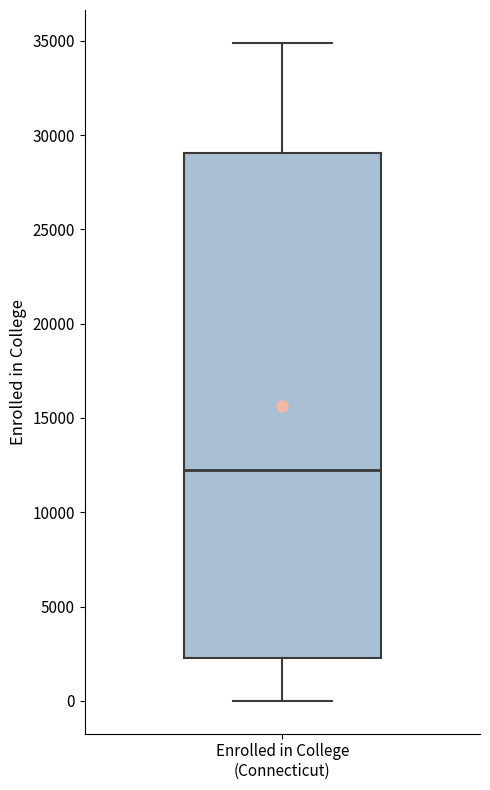

Read this box plot against the y-axis: the position of the median line, the range covered by the box, and the ends of both whiskers. The values are not printed on the chart, so give them approximately, as read against the axis.

median 12500, box 2500 to 29000, whiskers 0 to 35000